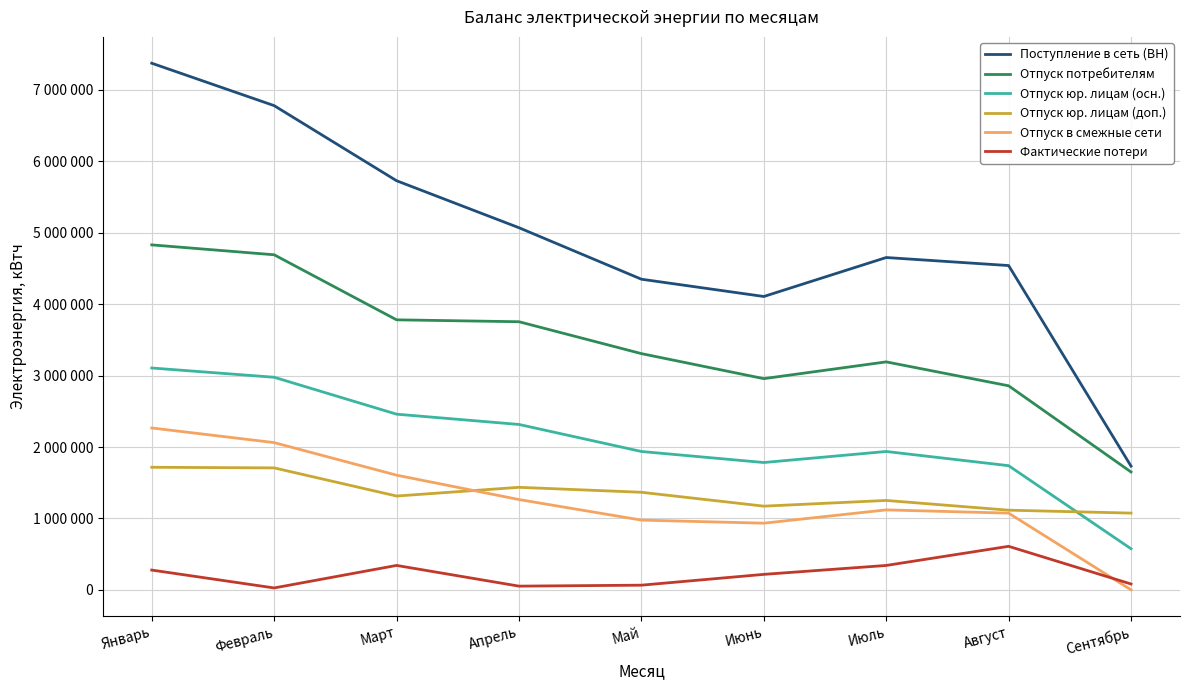

In Отпуск в смежные сети, how many points are higher than both neighbors (excluding endpoints)?

1